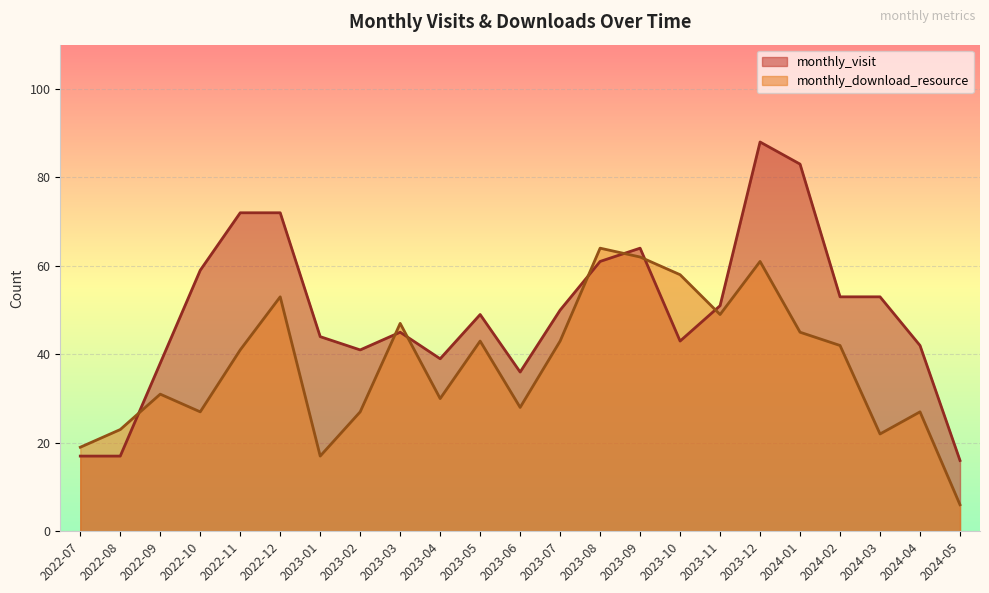

What is the difference between the highest and lowest values at 2023-07?

7